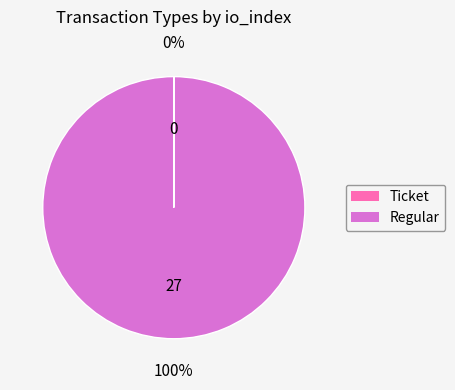

What is the largest slice in the pie chart?

Regular